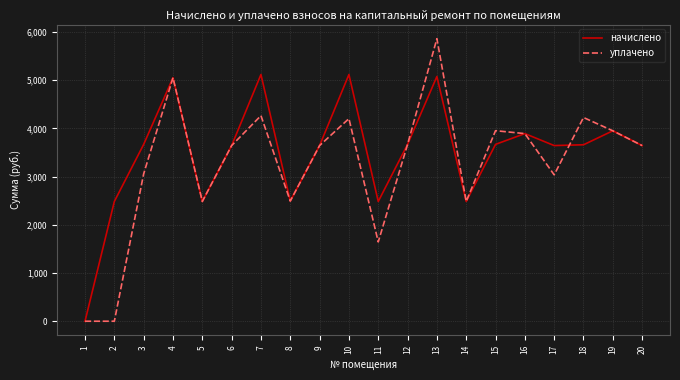

The value of уплачено at 2 is 3797.6. True or false?

False